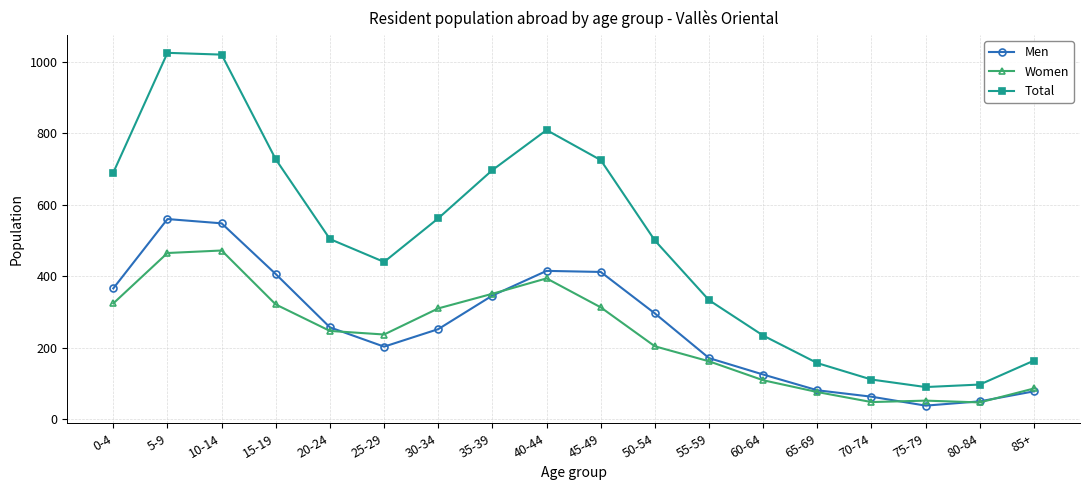

What is the label of the 4th point from the right?

70-74